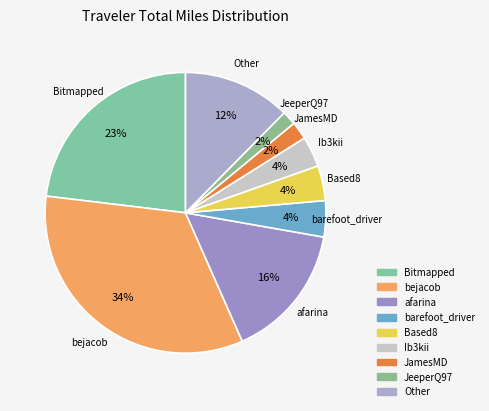

Do JamesMD and Based8 together represent more than half of the pie?

No